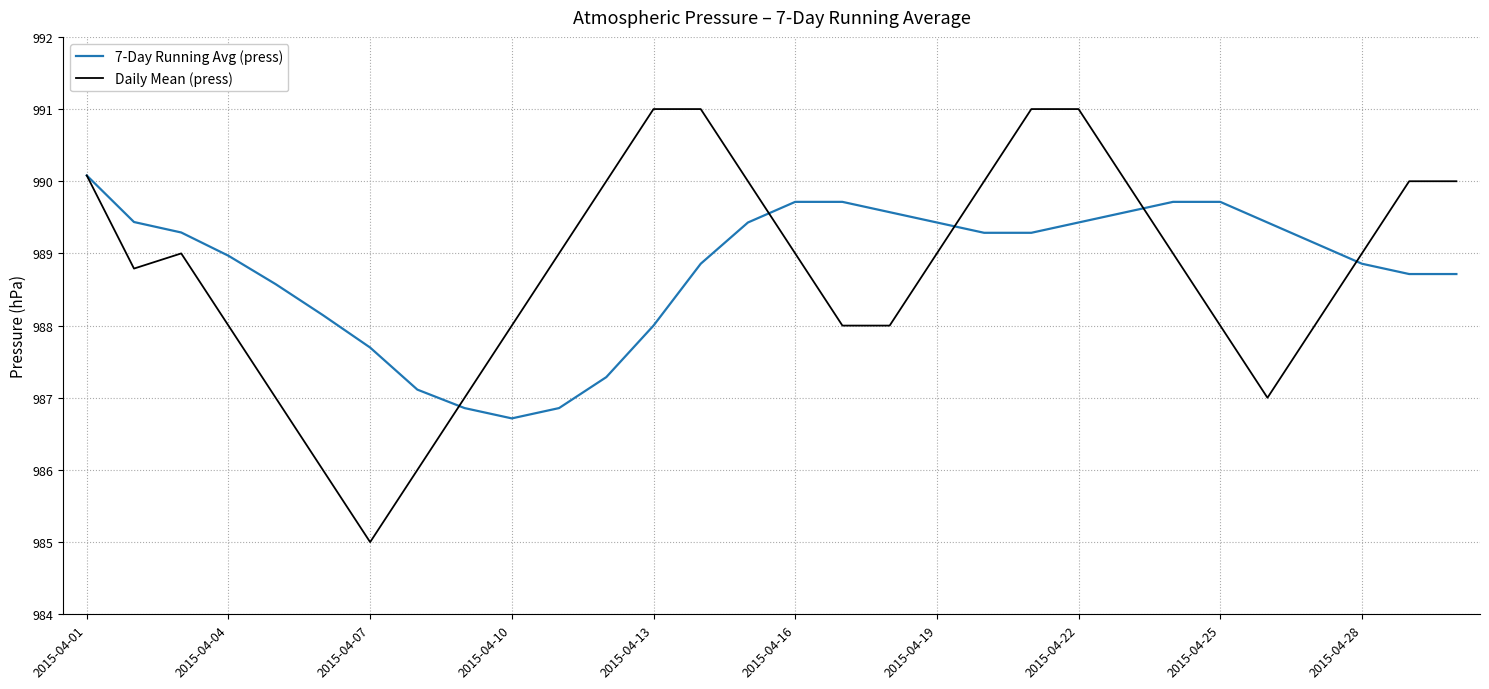

Which series has the largest range (max minus min)?

Daily Mean (press)